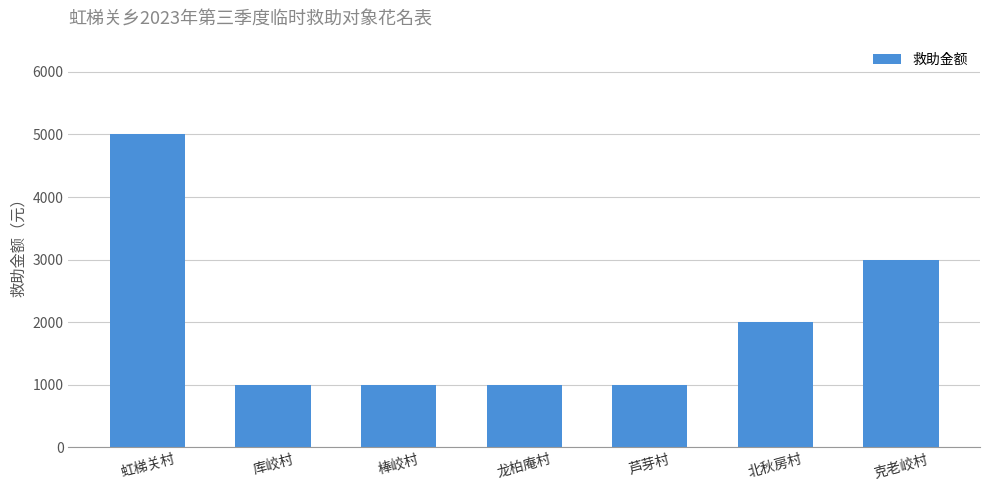

What is the difference between the maximum and minimum values?

4000